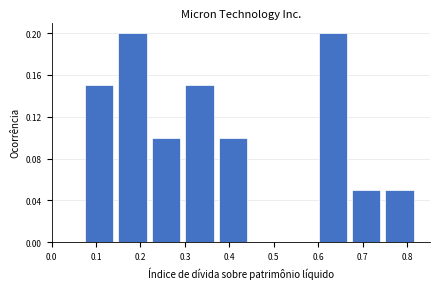

Reading left to right, list every bar in this chart as the range it spans on the x-axis followed by its height. Neither the bar edges nor the heights are printed on the chart, so give them approximately, as read against the axes.

0.070 to 0.145: 0.15
0.145 to 0.220: 0.20
0.220 to 0.295: 0.10
0.295 to 0.370: 0.15
0.370 to 0.445: 0.10
0.445 to 0.520: 0
0.520 to 0.595: 0
0.595 to 0.670: 0.20
0.670 to 0.745: 0.05
0.745 to 0.820: 0.05